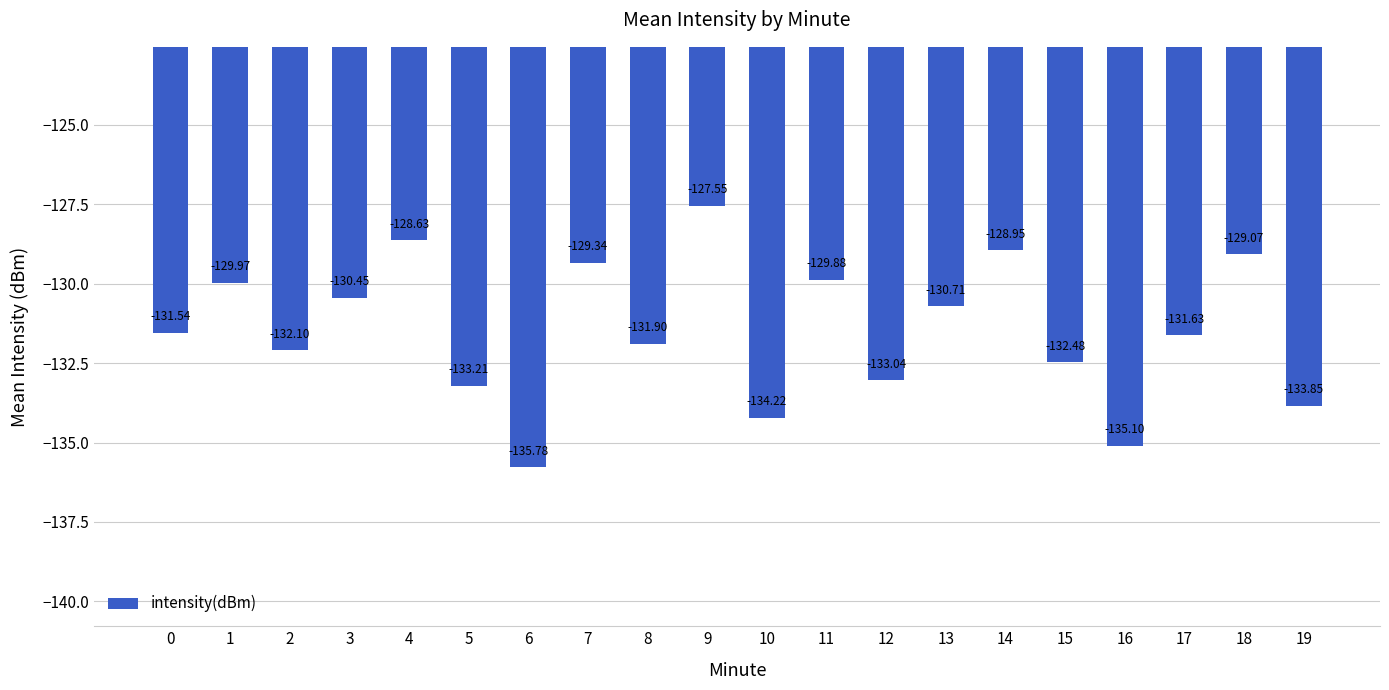

The value at 10 is -134.2. True or false?

True